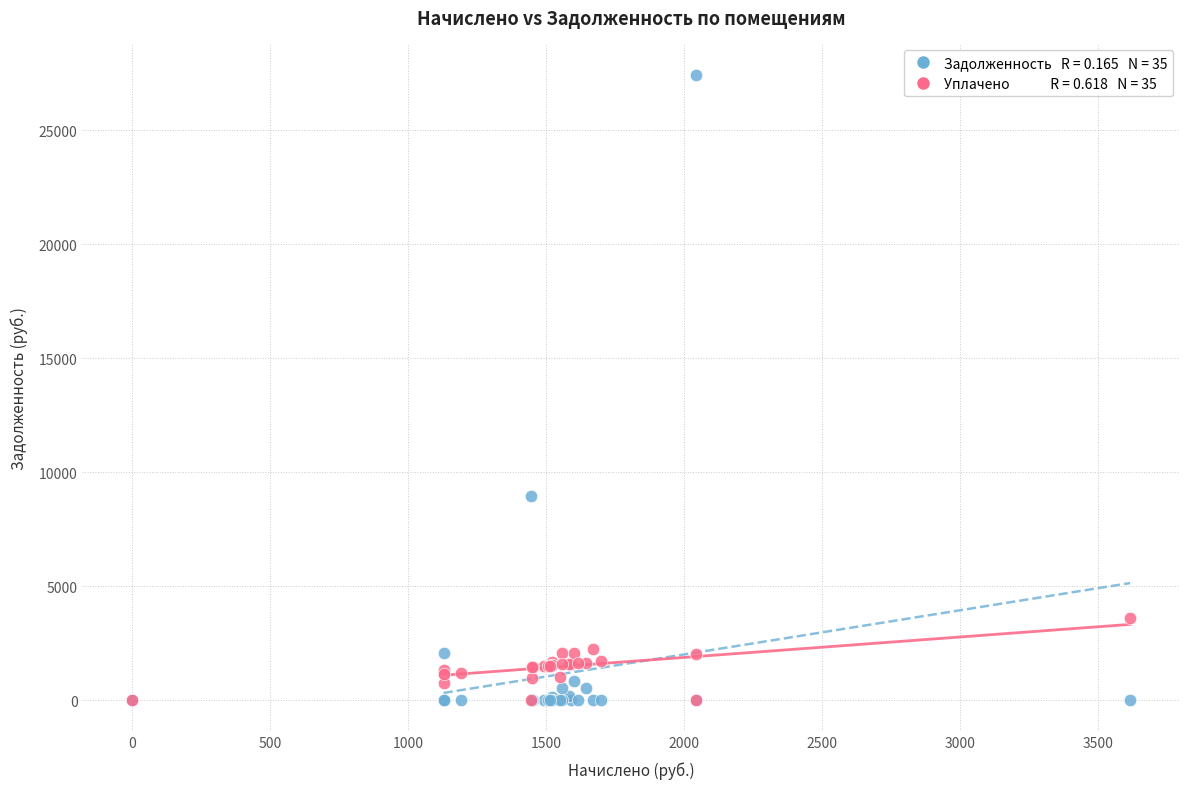

Across all series, what Y value is closest to 13722?

8964.1